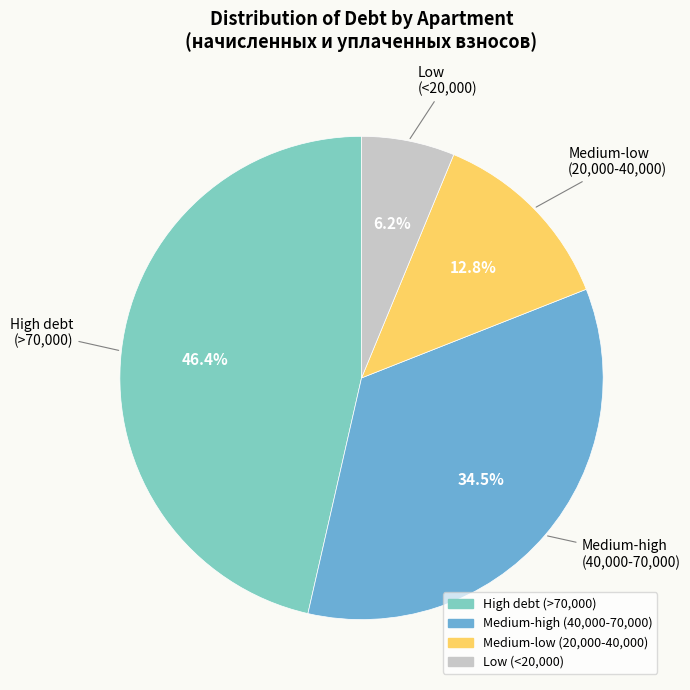

Is there a majority slice in this chart?

No